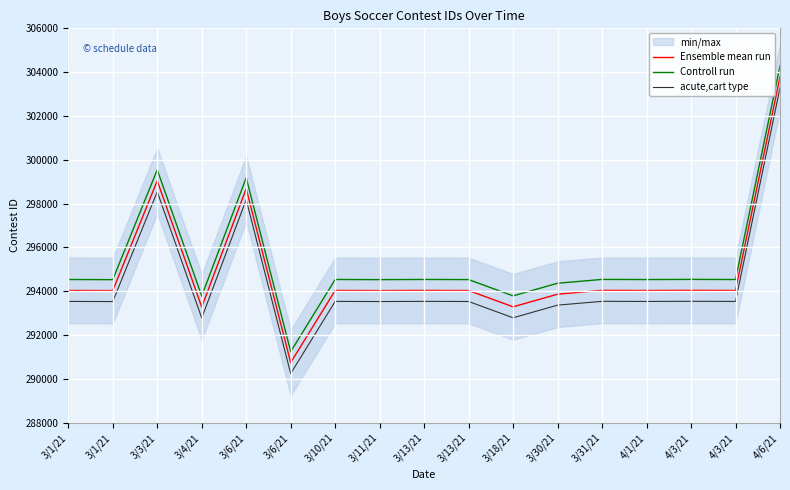

What is the label of the 5th point from the right?

3/31/21